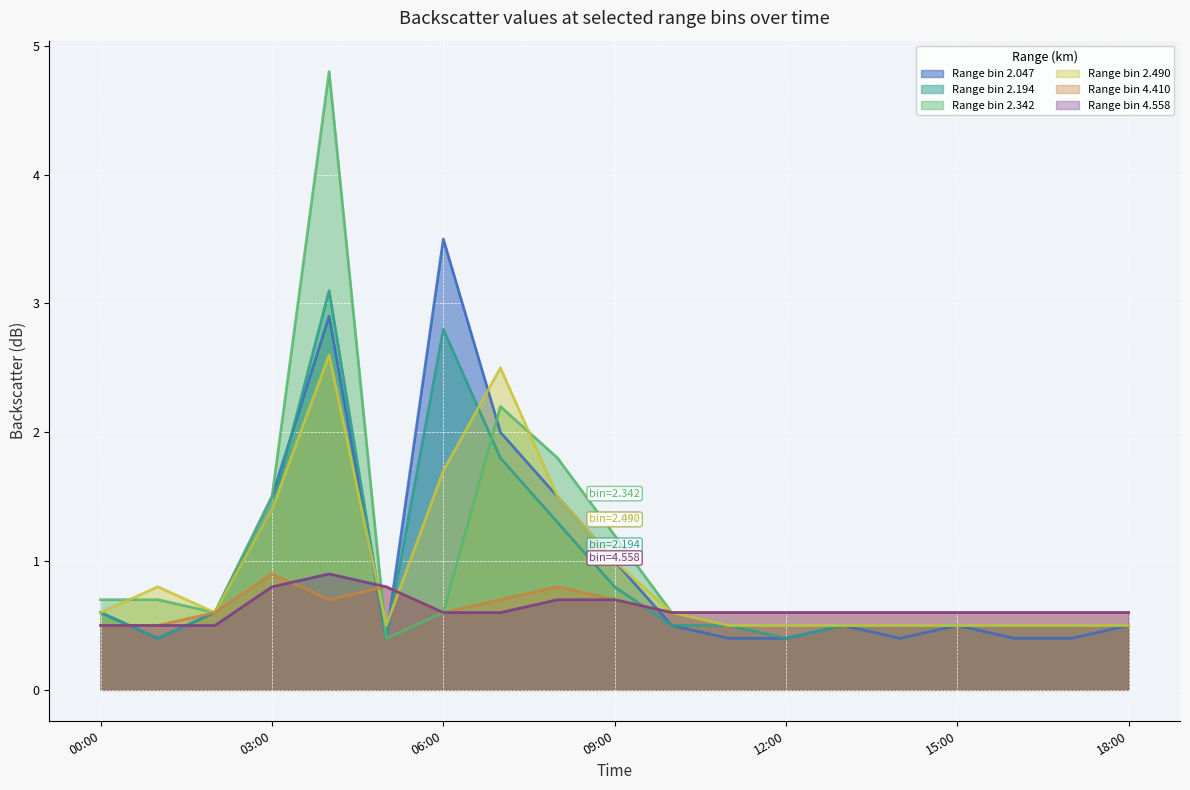

Count the   2.047 values in the range 0 to 1.

14